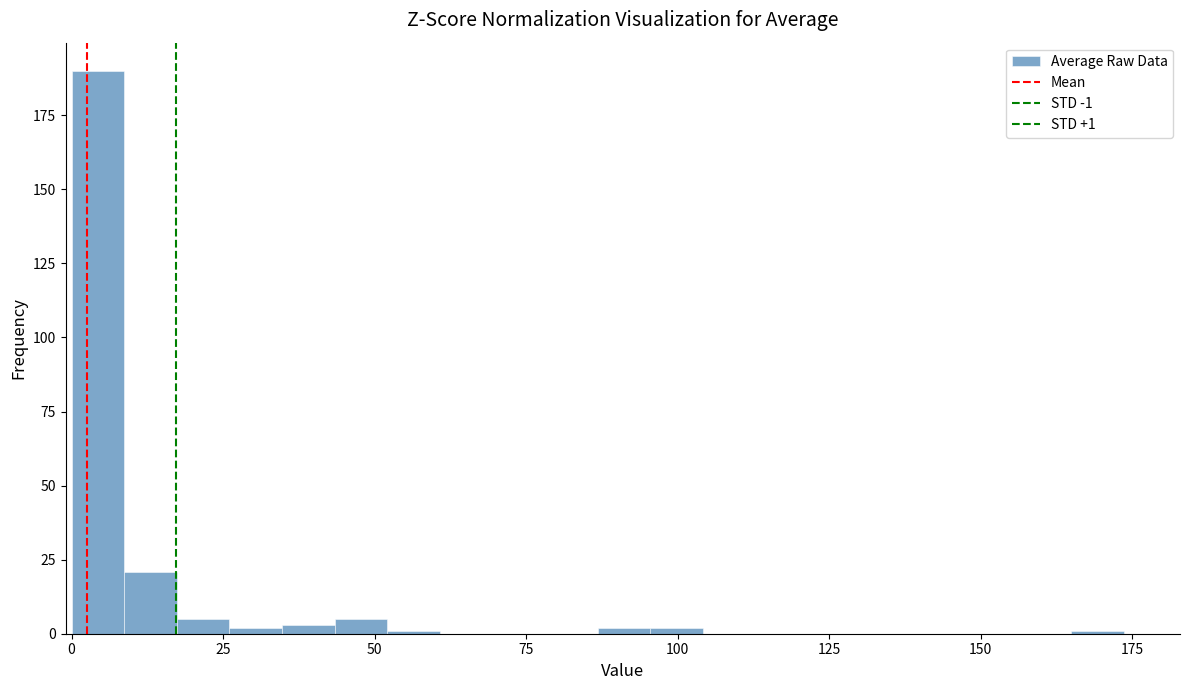

Read against the x-axis, roughly where is the centre of the tallest bar?

5